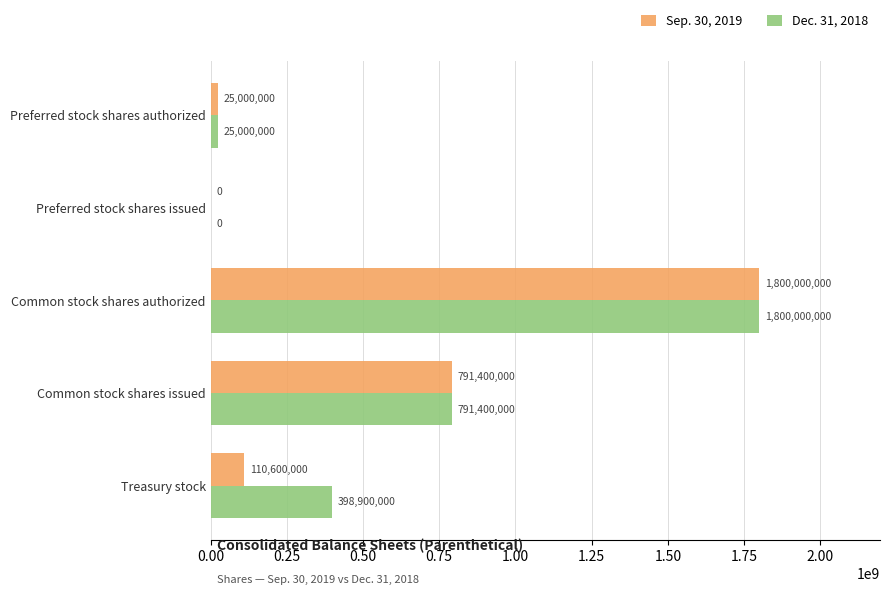

The Dec. 31, 2018 series shows 398900000 at Treasury stock. True or false?

True